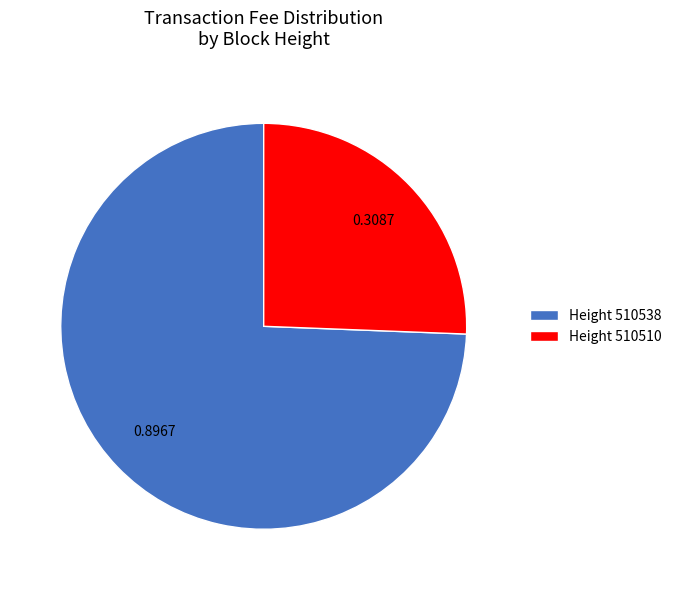

Count the number of slices in the pie.

2